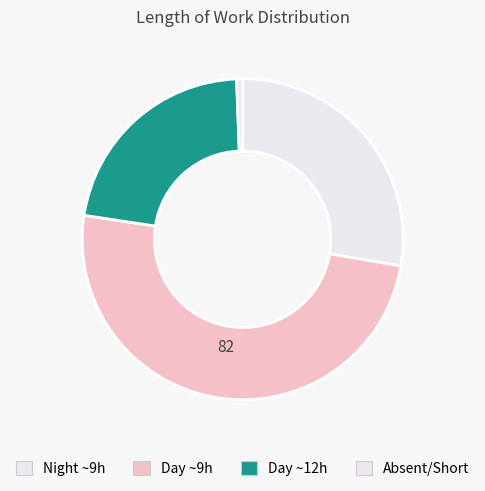

How many segments does this pie chart have?

4